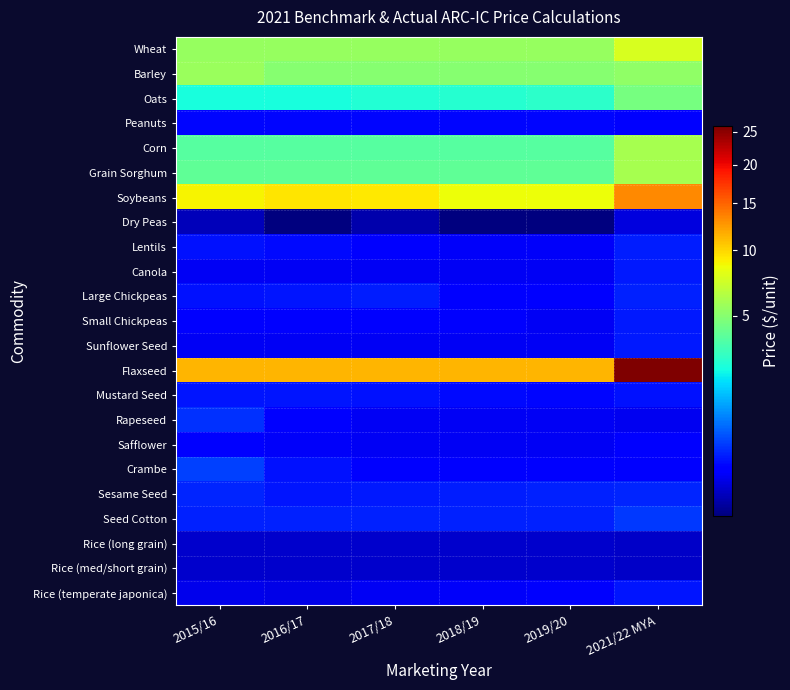

Which label corresponds to the smallest value in the chart?

2016/17